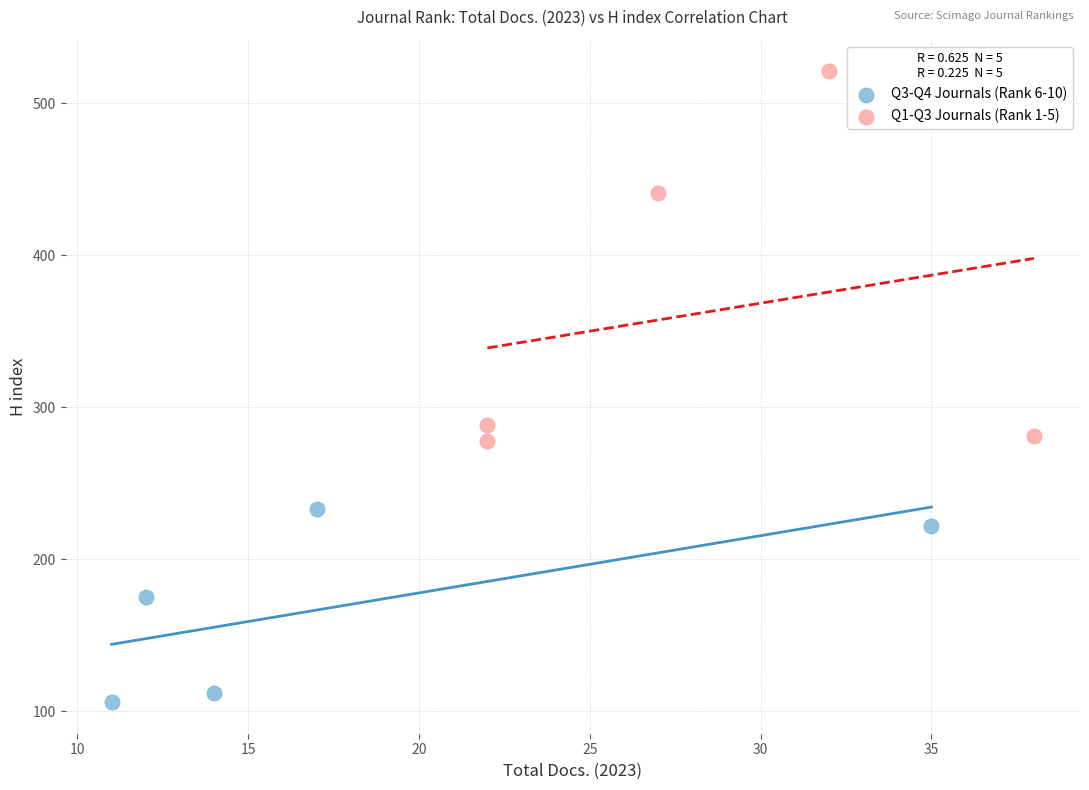

Which series has the largest Y range (max minus min)?

Q1-Q3 Journals (Rank 1-5)